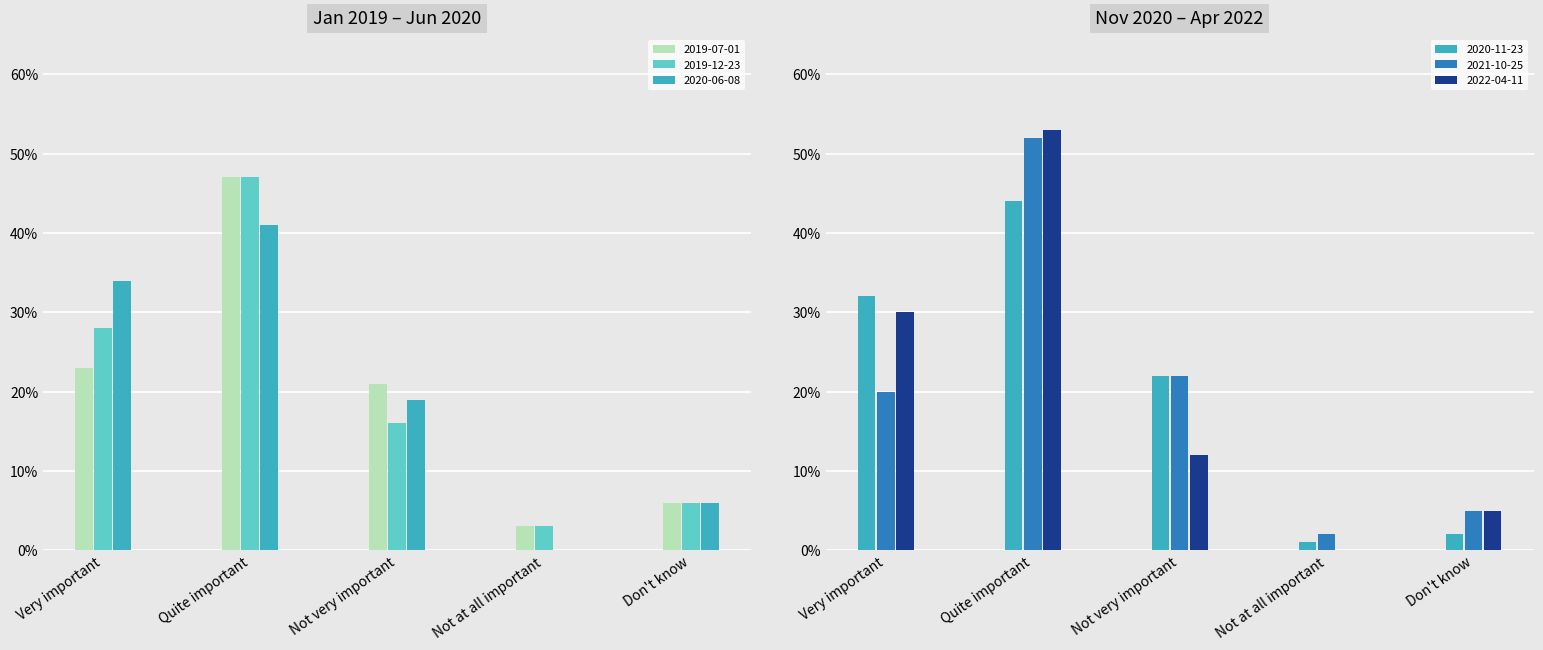

Is it true that 2020-06-08 equals 0.1 at Don't know?

False